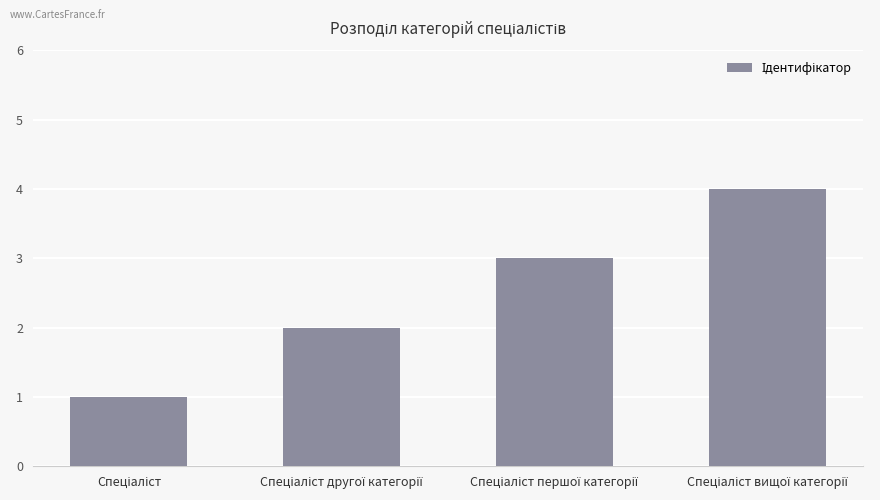

What is the greatest value displayed?

4